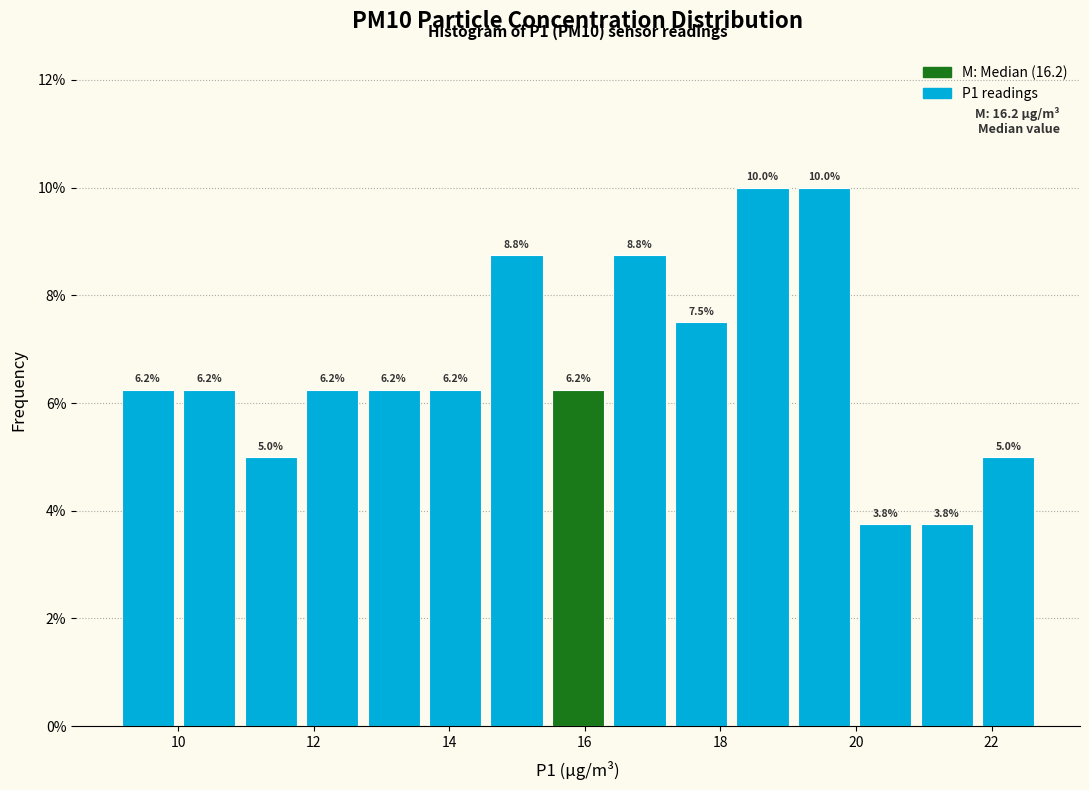

Reading left to right, transcribe this chart: for each bar, give the range it covers on the x-axis and its height. The bar edges are not printed on the chart, so give them approximately, as read against the axis.

9.2 to 10.0: 6.2
10.0 to 11.0: 6.2
11.0 to 11.8: 5.0
11.8 to 12.8: 6.2
12.8 to 13.6: 6.2
13.6 to 14.6: 6.2
14.6 to 15.4: 8.8
15.4 to 16.4: 6.2
16.4 to 17.2: 8.8
17.2 to 18.2: 7.5
18.2 to 19.0: 10.0
19.0 to 20.0: 10.0
20.0 to 20.8: 3.8
20.8 to 21.8: 3.8
21.8 to 22.8: 5.0